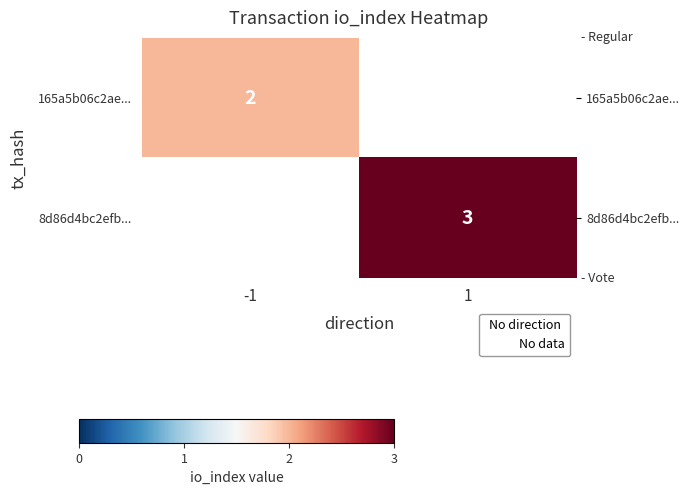

True or false: 165a5b06c2ae... has a value of 1 at -1.

False